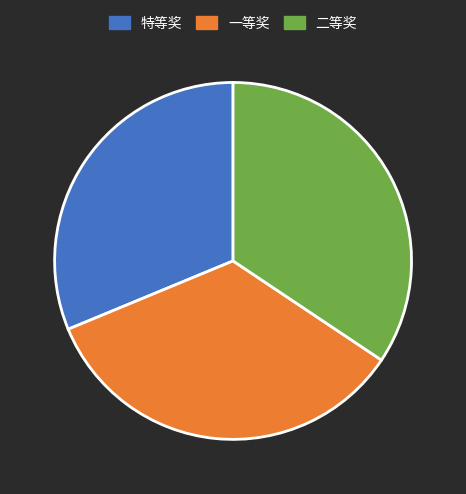

Combined, do 一等奖 and 特等奖 account for over 50%?

Yes